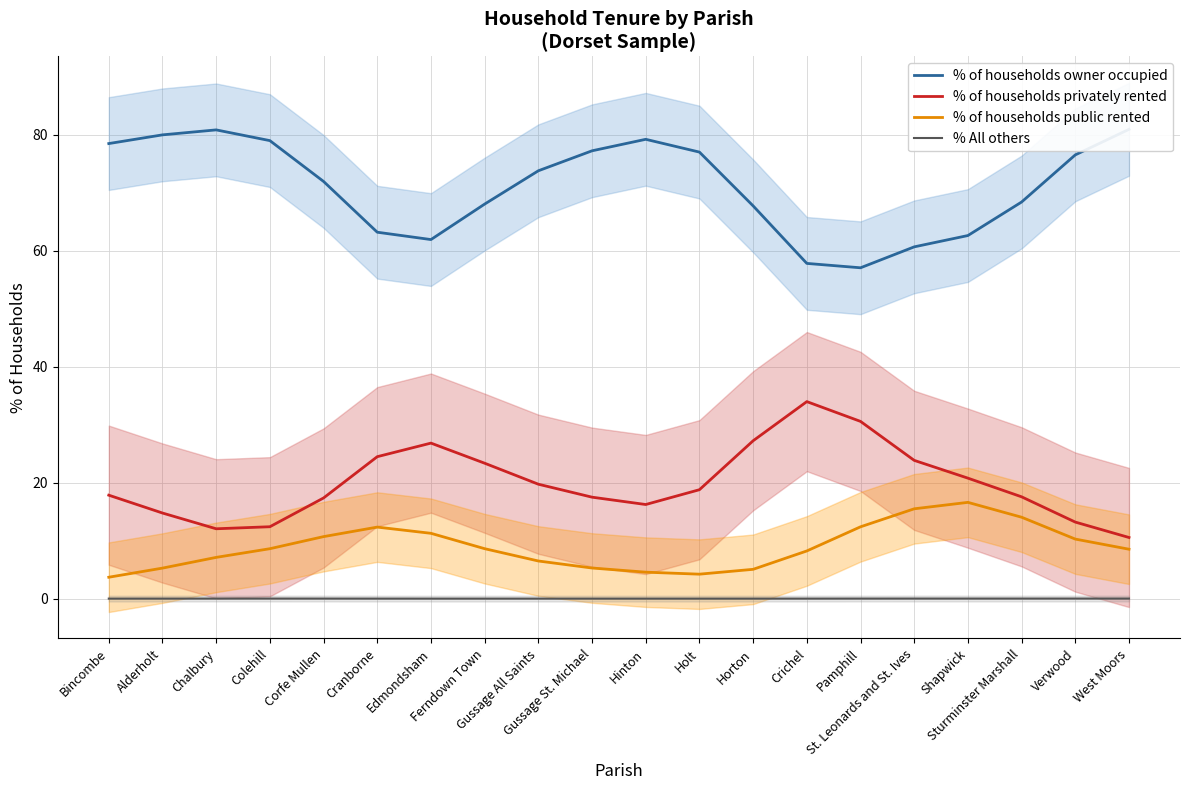

Reading left to right, extract all data points from this chart.

% of households owner occupied: Bincombe=78.5	Alderholt=80.0	Chalbury=80.8	Colehill=79.0	Corfe Mullen=71.9	Cranborne=63.2	Edmondsham=61.9	Ferndown Town=68.0	Gussage All Saints=73.8	Gussage St. Michael=77.2	Hinton=79.2	Holt=77.0	Horton=67.7	Crichel=57.8	Pamphill=57.1	St. Leonards and St. Ives=60.7	Shapwick=62.6	Sturminster Marshall=68.4	Verwood=76.5	West Moors=80.9
% of households privately rented: Bincombe=17.8	Alderholt=14.8	Chalbury=12.0	Colehill=12.4	Corfe Mullen=17.4	Cranborne=24.5	Edmondsham=26.8	Ferndown Town=23.4	Gussage All Saints=19.7	Gussage St. Michael=17.5	Hinton=16.2	Holt=18.8	Horton=27.2	Crichel=34.0	Pamphill=30.6	St. Leonards and St. Ives=23.8	Shapwick=20.8	Sturminster Marshall=17.6	Verwood=13.2	West Moors=10.5
% of households public rented: Bincombe=3.7	Alderholt=5.3	Chalbury=7.1	Colehill=8.6	Corfe Mullen=10.7	Cranborne=12.3	Edmondsham=11.3	Ferndown Town=8.6	Gussage All Saints=6.5	Gussage St. Michael=5.3	Hinton=4.6	Holt=4.2	Horton=5.1	Crichel=8.2	Pamphill=12.4	St. Leonards and St. Ives=15.5	Shapwick=16.6	Sturminster Marshall=14.0	Verwood=10.3	West Moors=8.5
% All others: Bincombe=0.0	Alderholt=0.0	Chalbury=0.0	Colehill=0.0	Corfe Mullen=0.0	Cranborne=0.0	Edmondsham=0.0	Ferndown Town=0.0	Gussage All Saints=0.0	Gussage St. Michael=0.0	Hinton=0.0	Holt=0.0	Horton=0.0	Crichel=0.0	Pamphill=0.0	St. Leonards and St. Ives=0.0	Shapwick=0.0	Sturminster Marshall=0.0	Verwood=0.0	West Moors=0.0